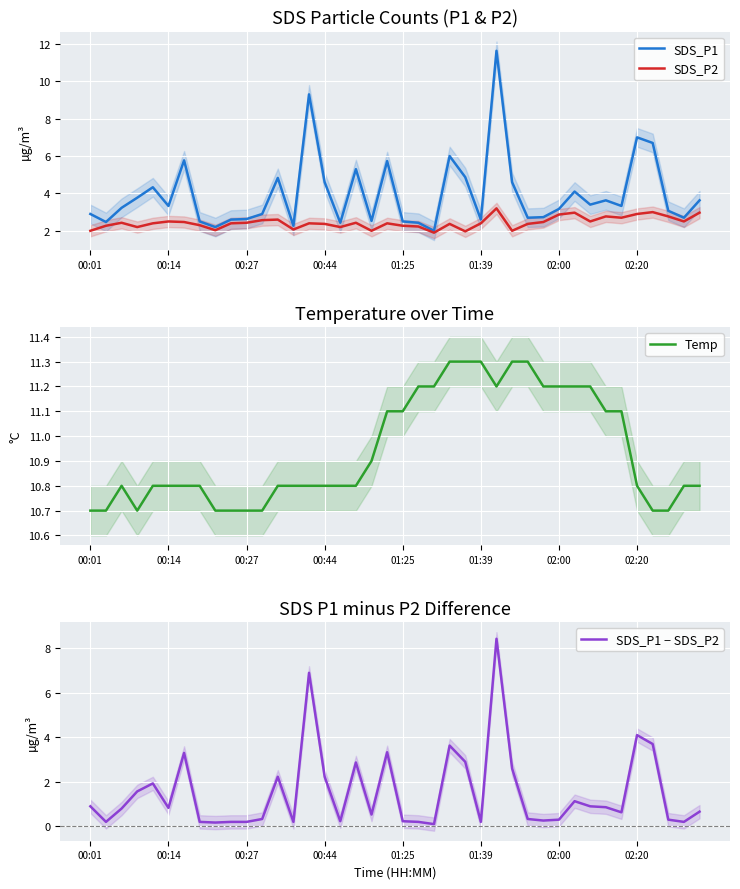

How many lines are shown in the chart?

4